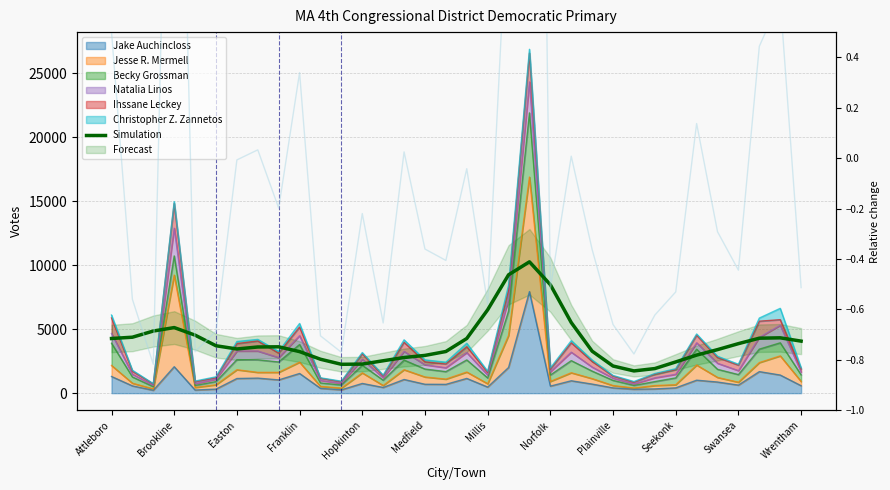

How many interior local peaks does the Simulation series have?

4